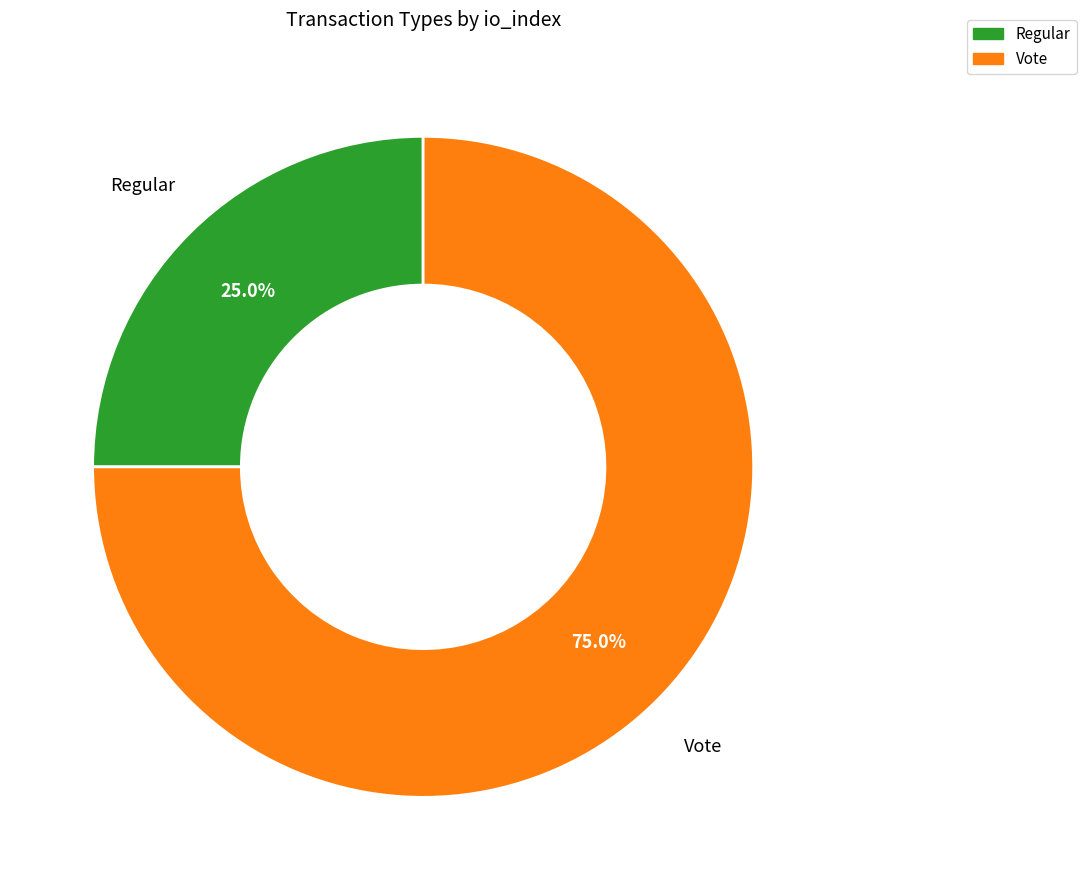

What percentage is the Vote slice, to the nearest percent?

75%